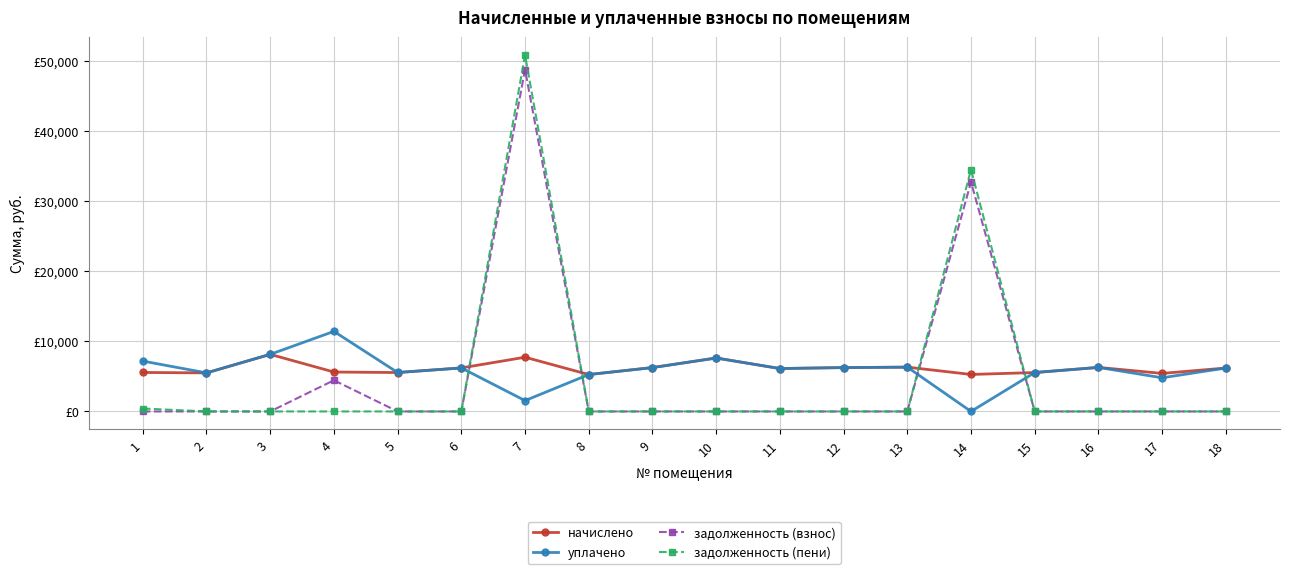

Does the chart display data point markers on the line(s)?

Yes